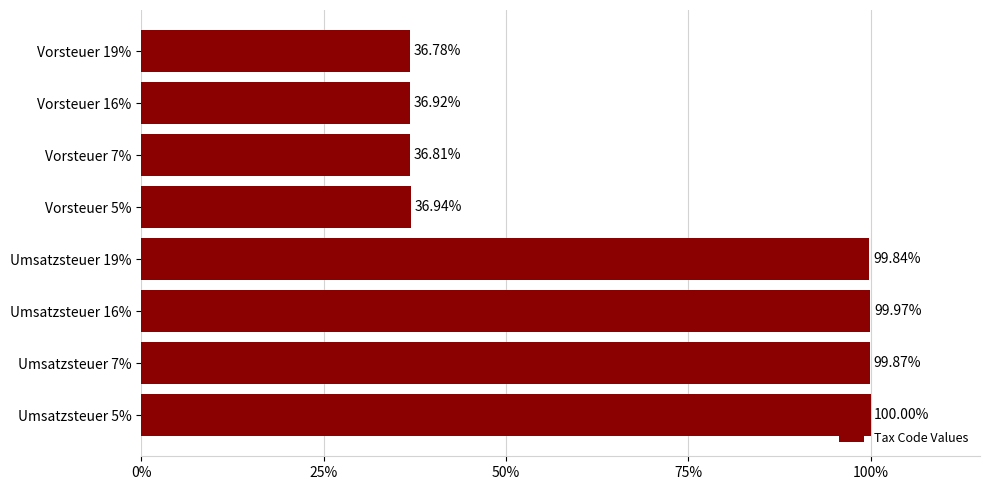

Rank the categories by value from lowest to highest.

Vorsteuer 19%, Vorsteuer 7%, Vorsteuer 16%, Vorsteuer 5%, Umsatzsteuer 19%, Umsatzsteuer 7%, Umsatzsteuer 16%, Umsatzsteuer 5%